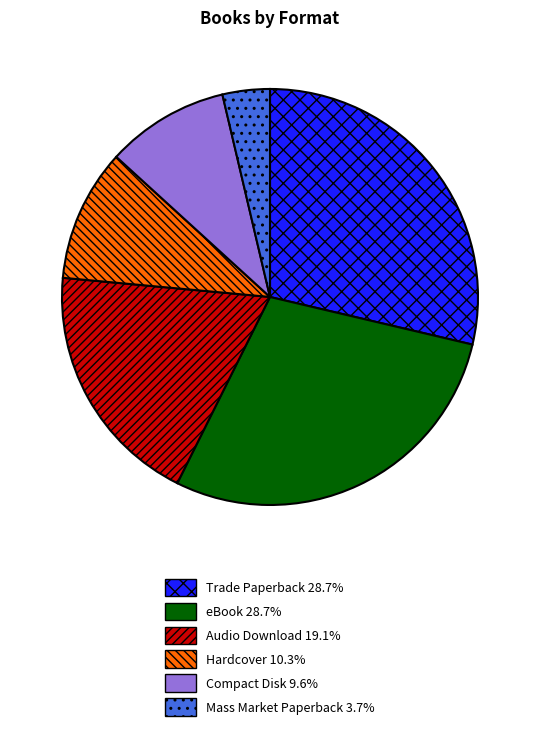

Approximately how many times larger is the value at Compact Disk compared to eBook?

0.3